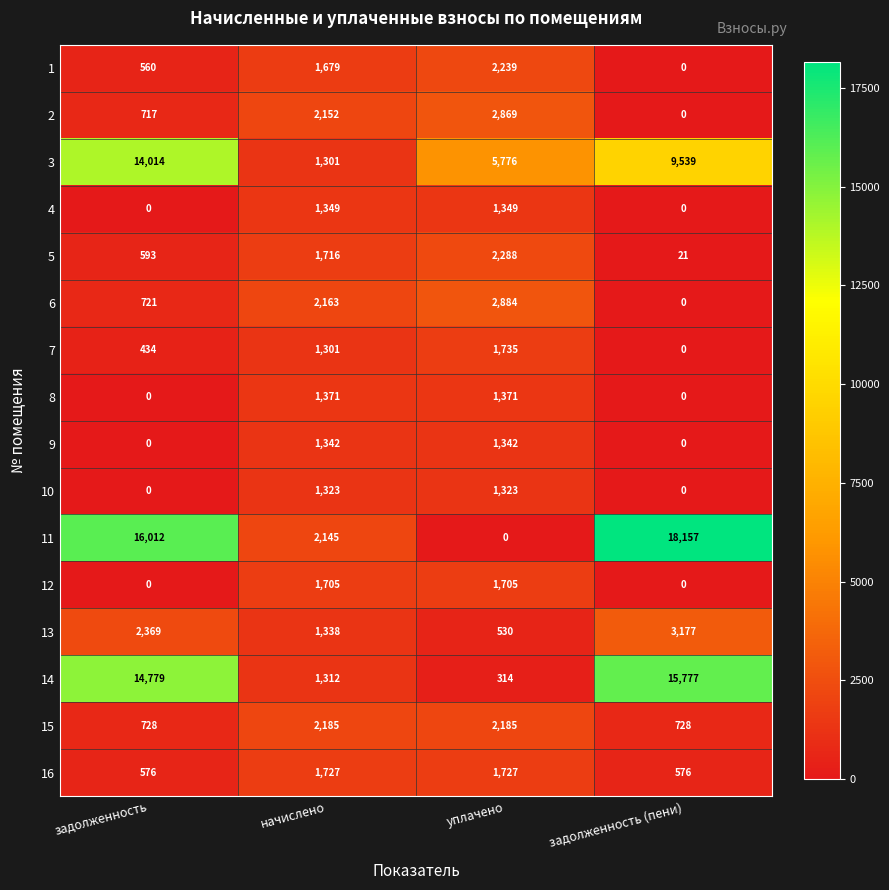

Which series has the largest total across all categories?

11